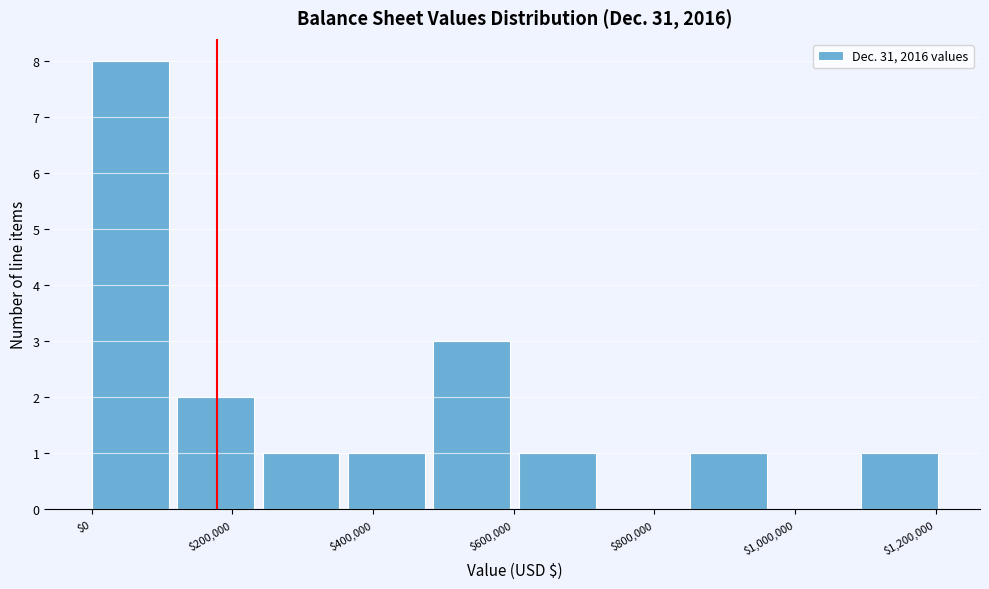

Over which range of the x-axis is the bar tallest?

0 to 120000